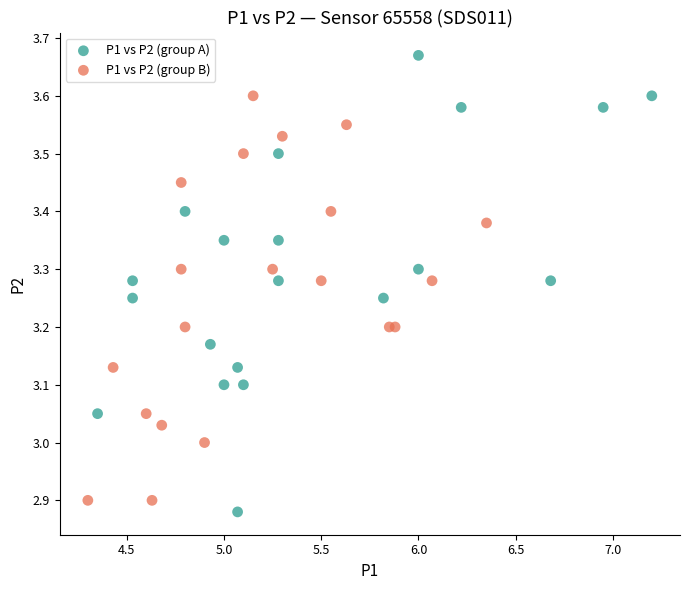

Which series reaches the maximum Y coordinate?

P1 vs P2 (group A)